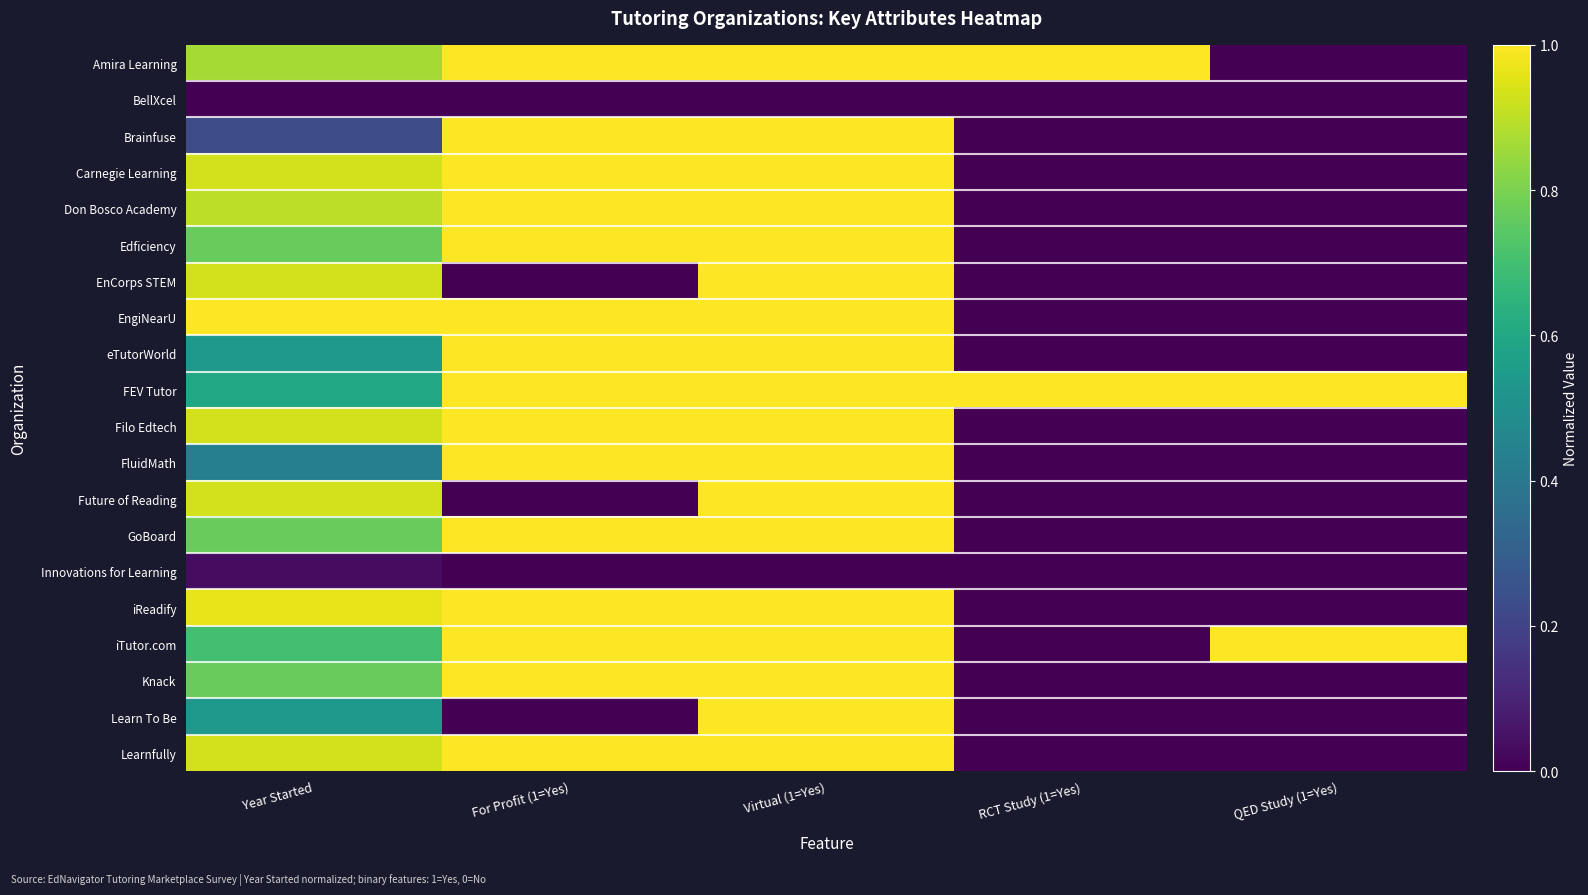

What is the spread (max minus min) of values at QED Study (1=Yes)?

1.0